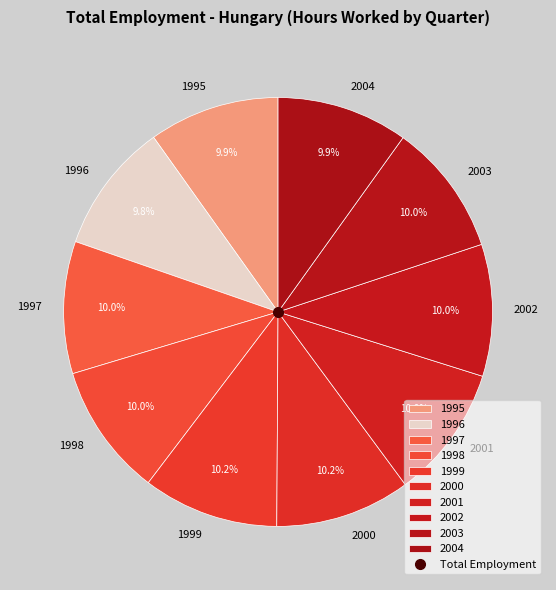

Approximately how many times larger is the value at 1996 compared to 2003?

1.0